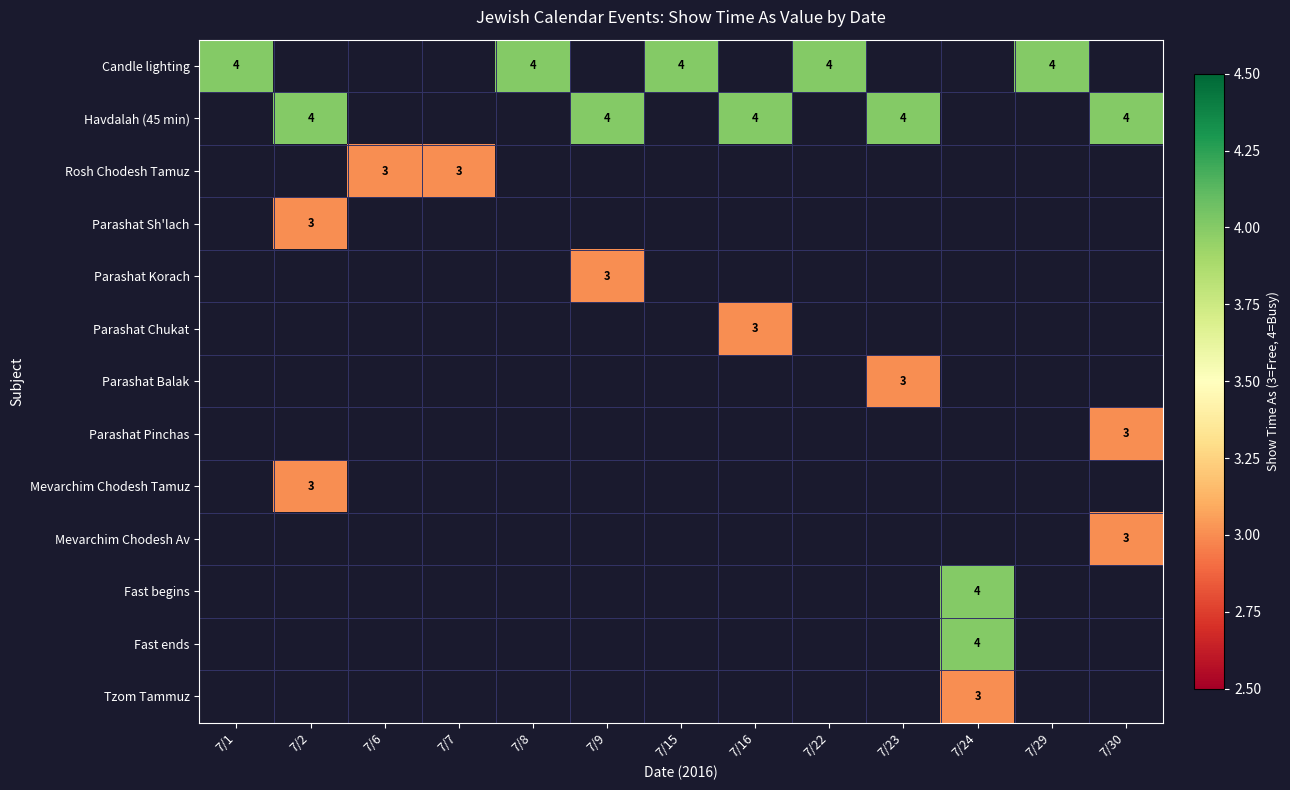

At how many categories does at least one series exceed 3?

11